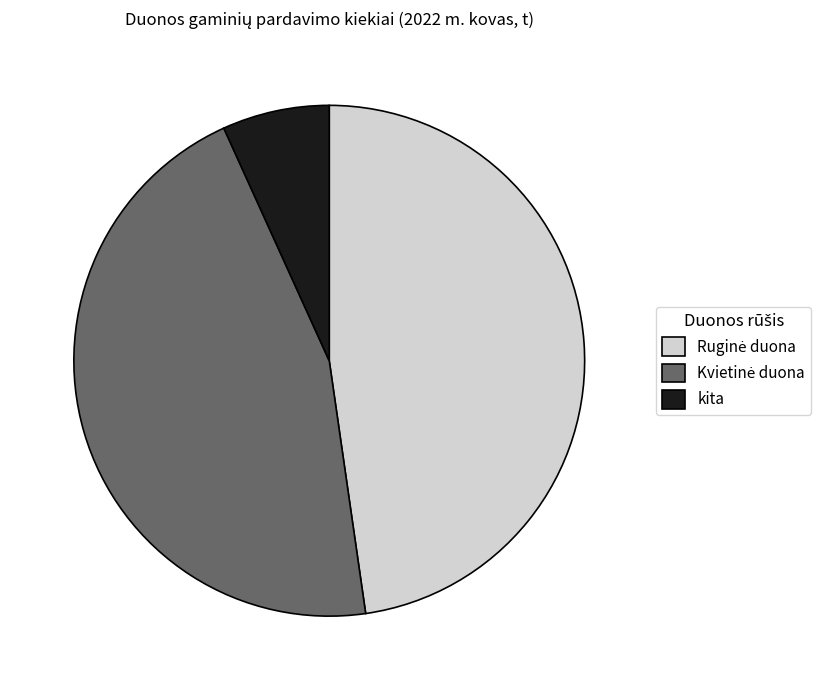

Is kita the majority of the pie?

No